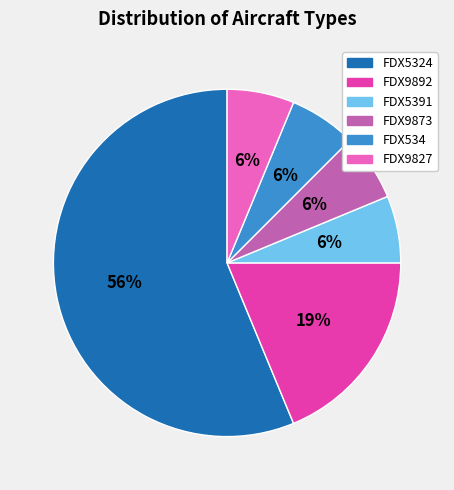

How many slices are in this pie chart?

6